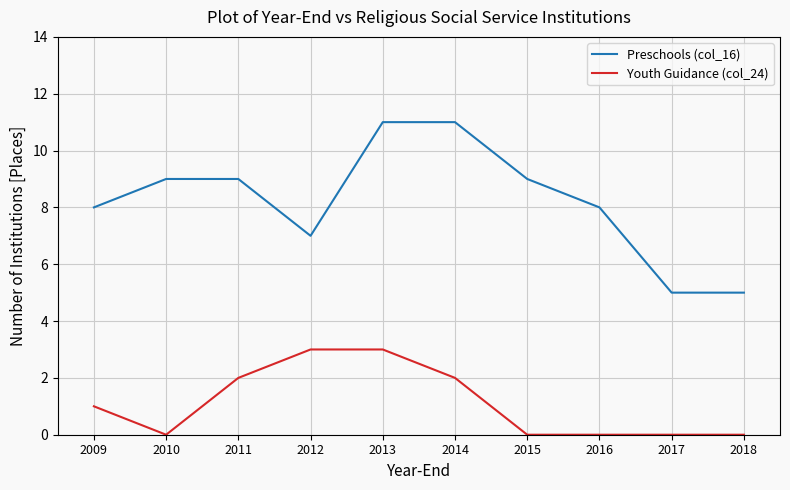

True or false: Youth Guidance (col_24) and Preschools (col_16) cross at least once.

False